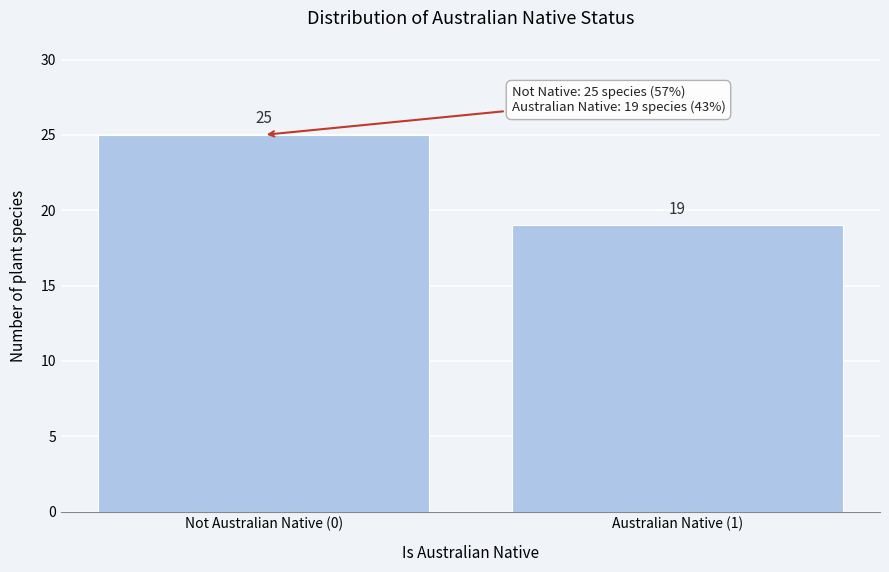

Reading right to left, what are all the values shown in this chart?

19	25